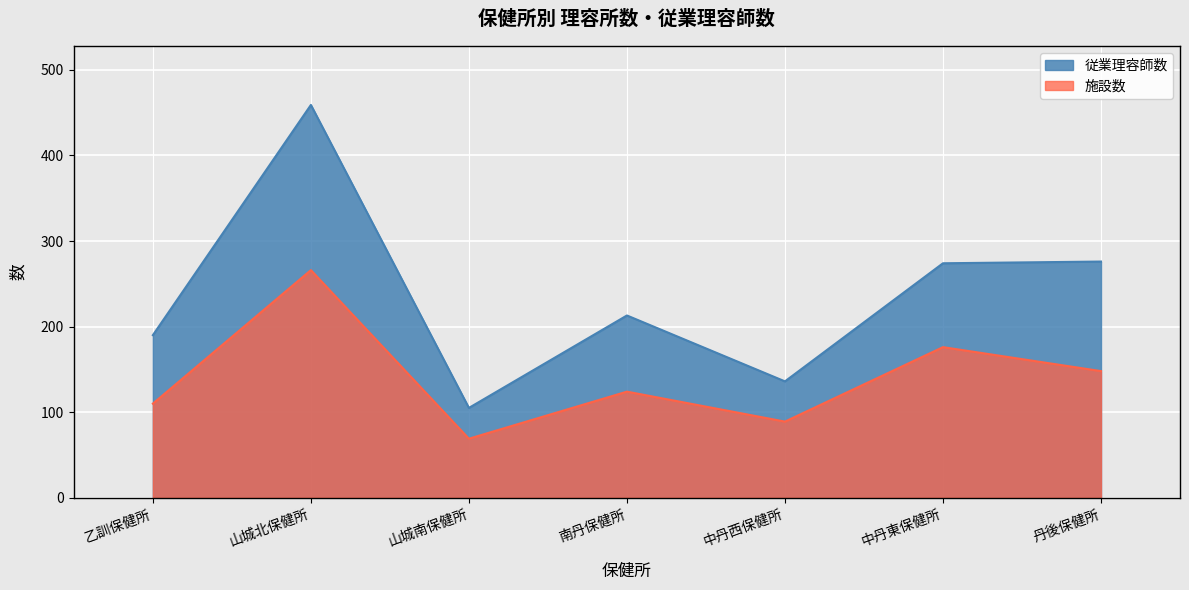

What are all the series names shown in the legend?

従業理容師数, 施設数